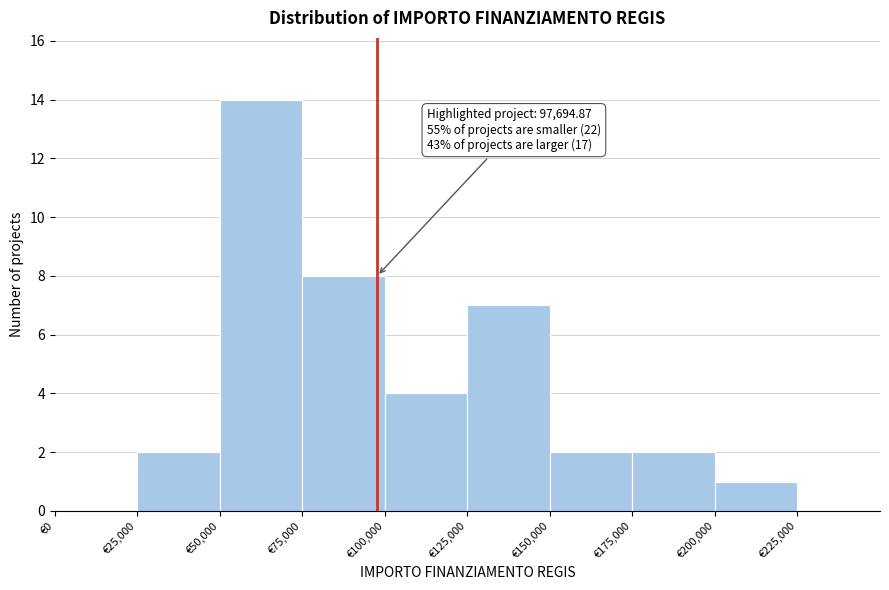

Over which range of the x-axis is the bar tallest?

50000 to 75000